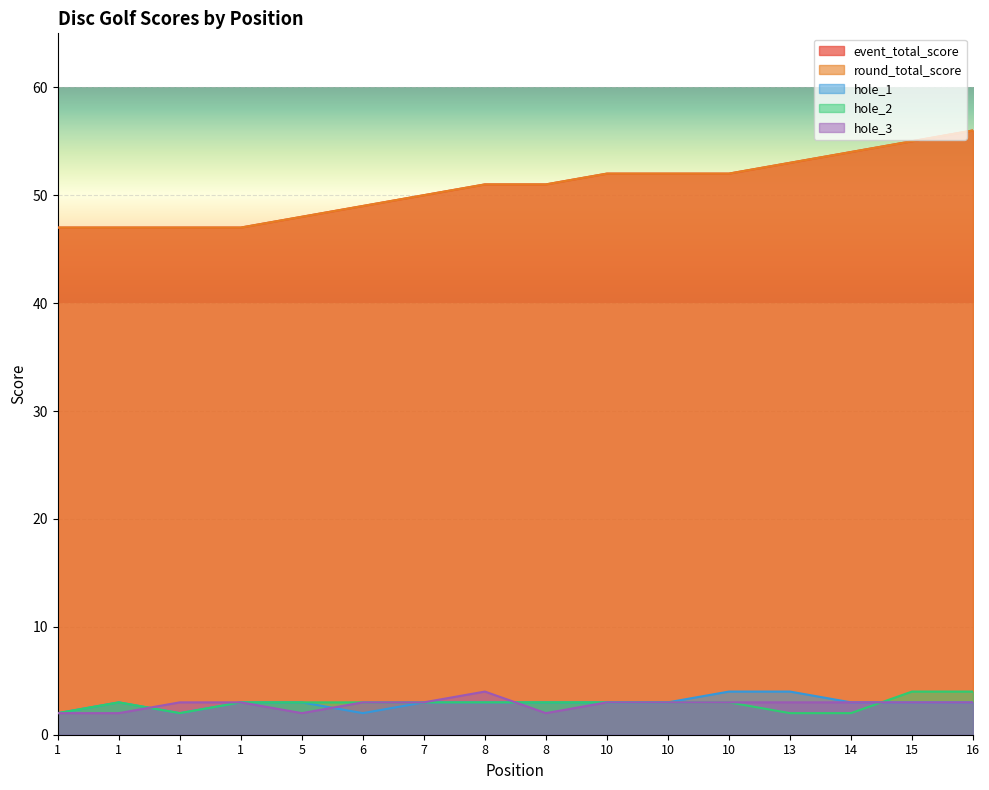

What are all the series names shown in the legend?

event_total_score, round_total_score, hole_1, hole_2, hole_3